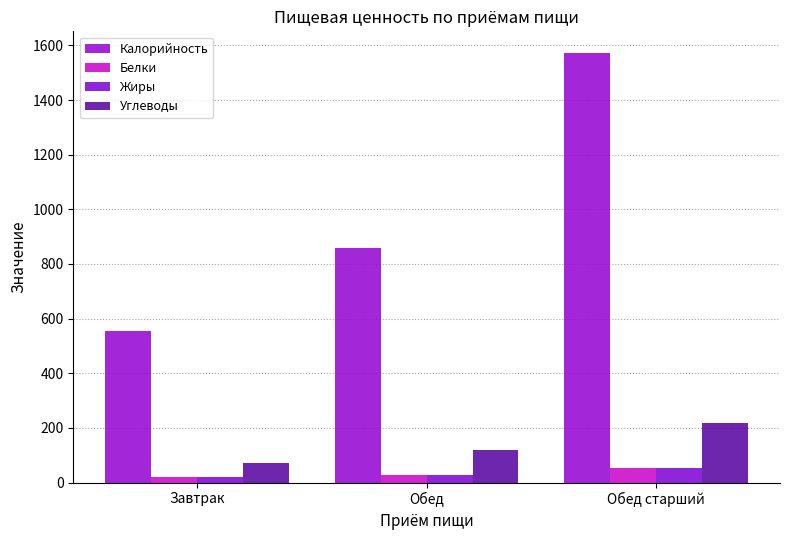

Is it true that Жиры equals 19.6 at Завтрак?

True